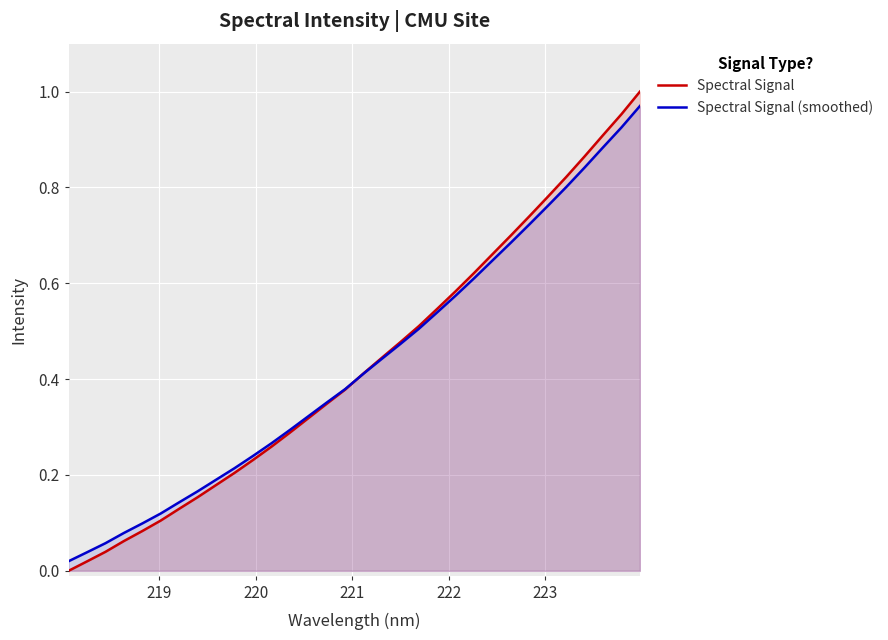

Reading right to left, extract all data points from this chart.

Spectral Signal: 1.0	1.0	0.9	0.9	0.8	0.8	0.7	0.7	0.7	0.6	0.6	0.5	0.5	0.5	0.4	0.4	0.4	0.3	0.3	0.3	0.3	0.2	0.2	0.2	0.2	0.1	0.1	0.1	0.1	0.0	0.0	0.0
Spectral Signal (smoothed): 1.0	0.9	0.9	0.8	0.8	0.8	0.7	0.7	0.6	0.6	0.6	0.5	0.5	0.5	0.4	0.4	0.4	0.4	0.3	0.3	0.3	0.2	0.2	0.2	0.2	0.1	0.1	0.1	0.1	0.1	0.0	0.0